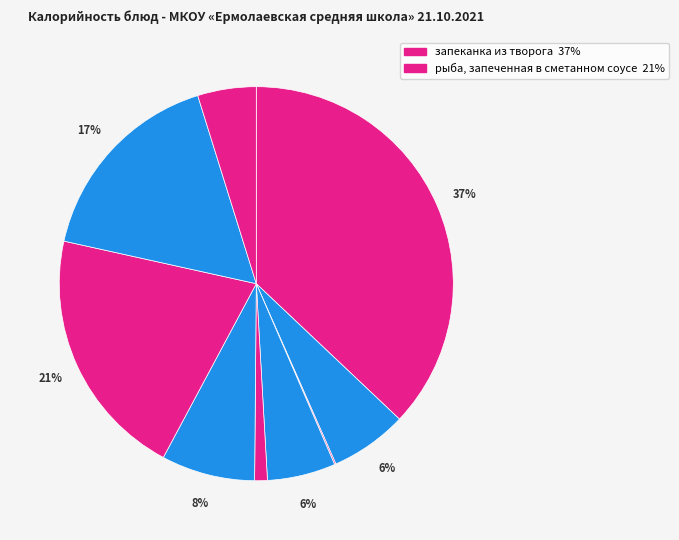

Rank the categories by value from lowest to highest.

чай без сахара, помидор в нарезке, кисель из апельсинов, хлеб пшеничный (завтрак), повидло яблочное, щи из свежей капусты со сметаной, рис отварной, рыба, запеченная в сметанном соусе, запеканка из творога